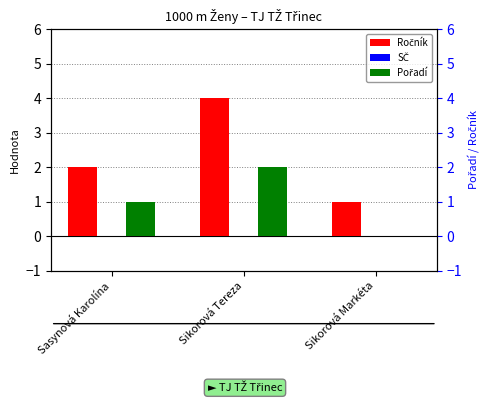

Reading left to right, extract all data points from this chart.

Ročník: Sasynová Karolína=2	Sikorová Tereza=4	Sikorová Markéta=1
SČ: Sasynová Karolína=0	Sikorová Tereza=0	Sikorová Markéta=0
Pořadí: Sasynová Karolína=1	Sikorová Tereza=2	Sikorová Markéta=0